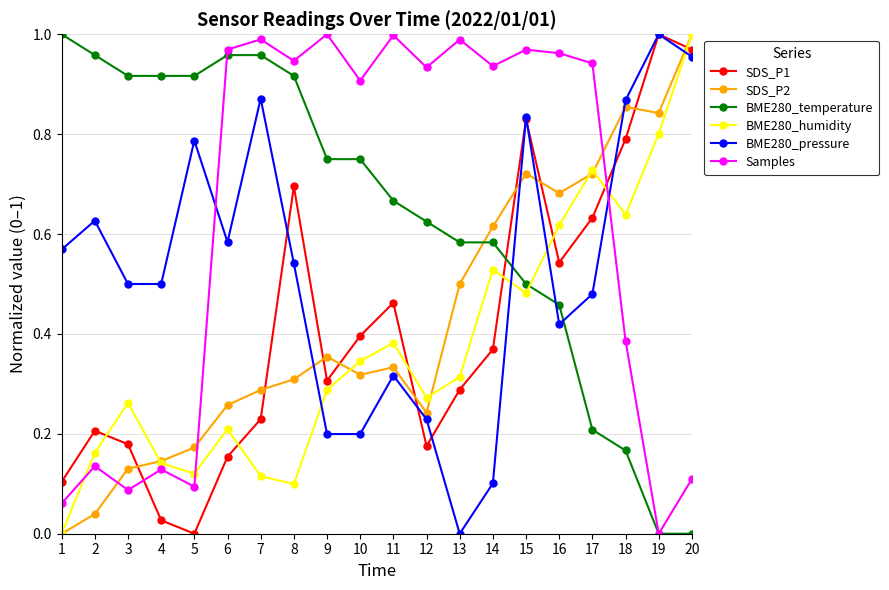

True or false: Samples has more than 0 interior local peaks.

True